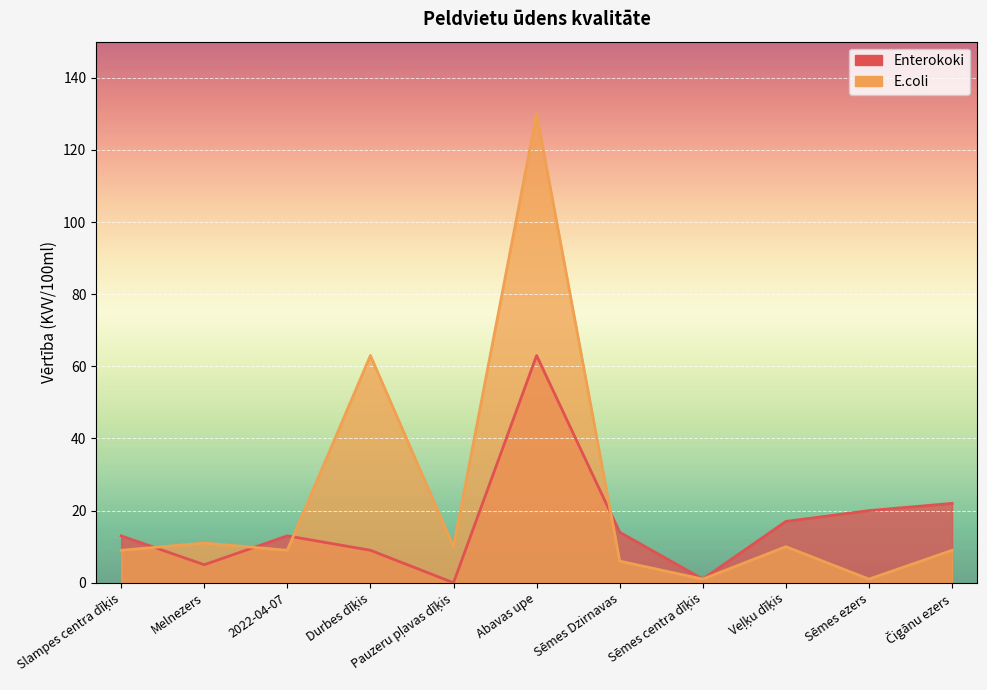

Read the Enterokoki value at Sēmes Dzirnavas.

14